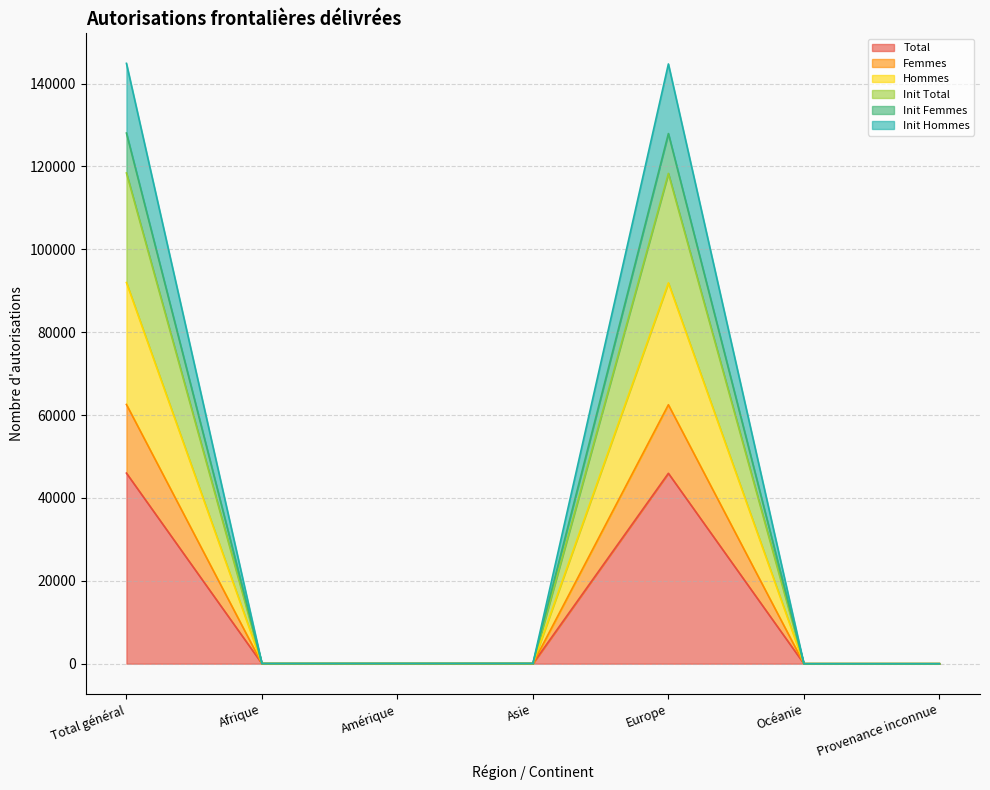

At which category does Init Total reach its first local valley?

Afrique